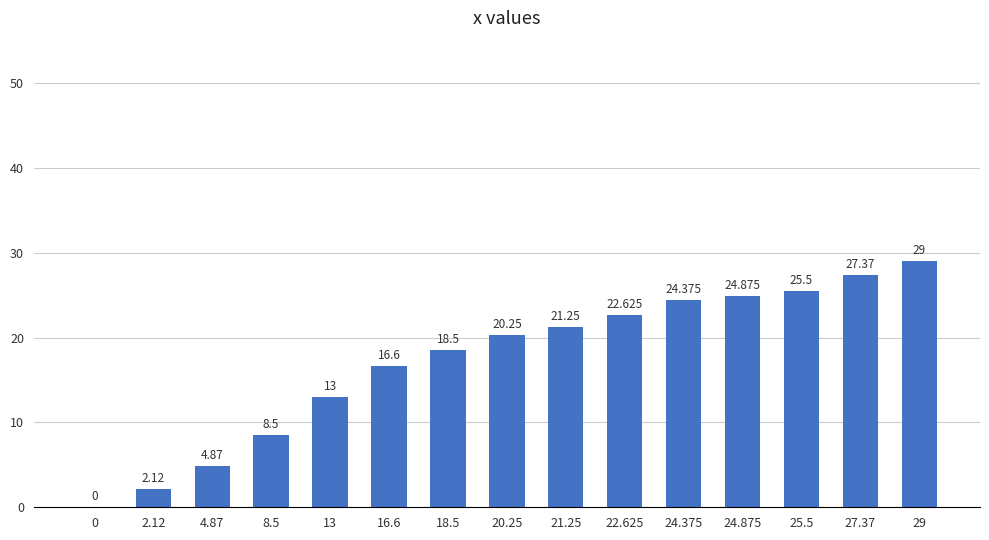

Where does the data first go above 20?

20.25